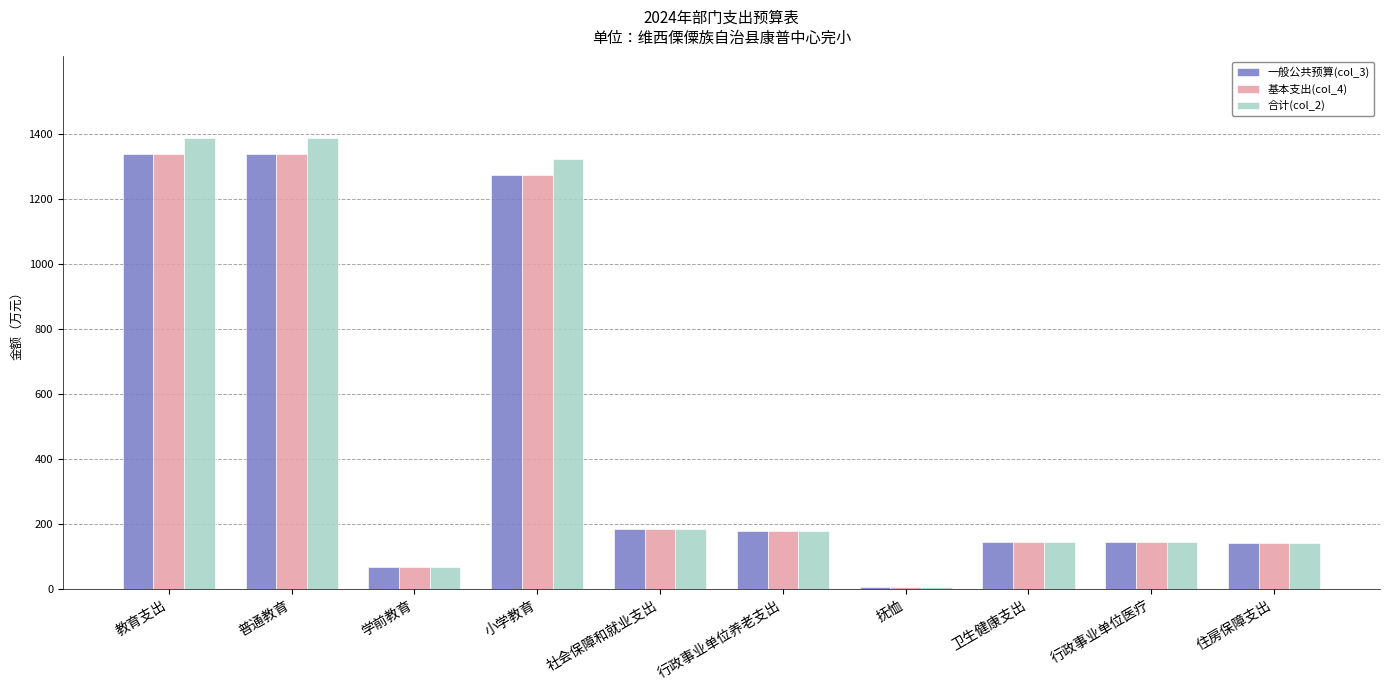

At which label does 一般公共预算(col_3) reach its minimum?

抚恤